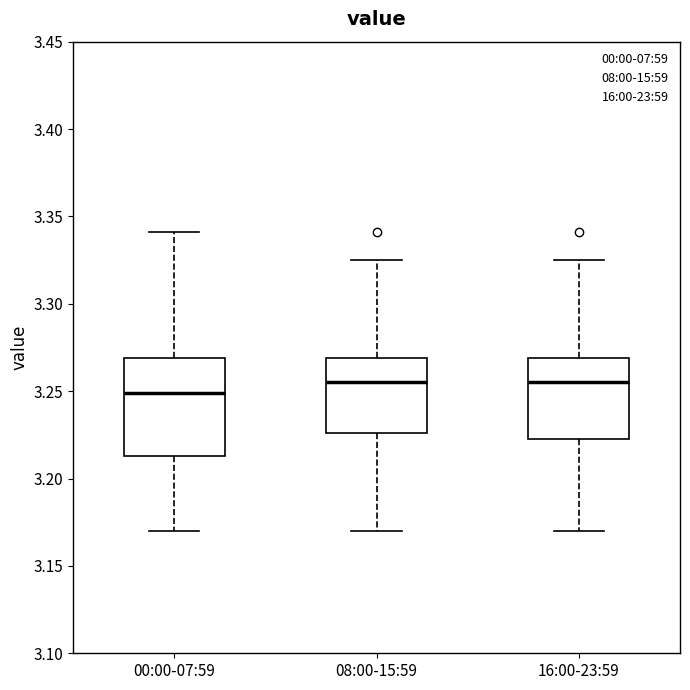

Reading left to right, transcribe this box plot: for each box, give where its median line is, the range the box spans, and where its two whiskers end, as read against the y-axis. The values are not printed on the chart, so give them approximately, as read against the axis.

00:00-07:59: median 3.250, box 3.215 to 3.270, whiskers 3.170 to 3.340
08:00-15:59: median 3.255, box 3.225 to 3.270, whiskers 3.170 to 3.325
16:00-23:59: median 3.255, box 3.225 to 3.270, whiskers 3.170 to 3.325